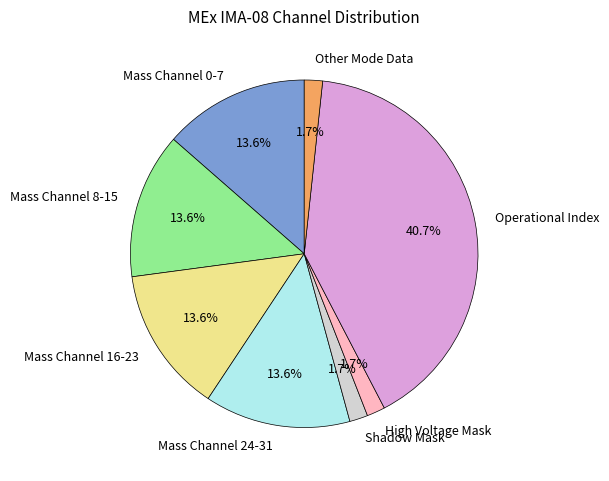

Which category has the biggest portion of the pie?

Operational Index